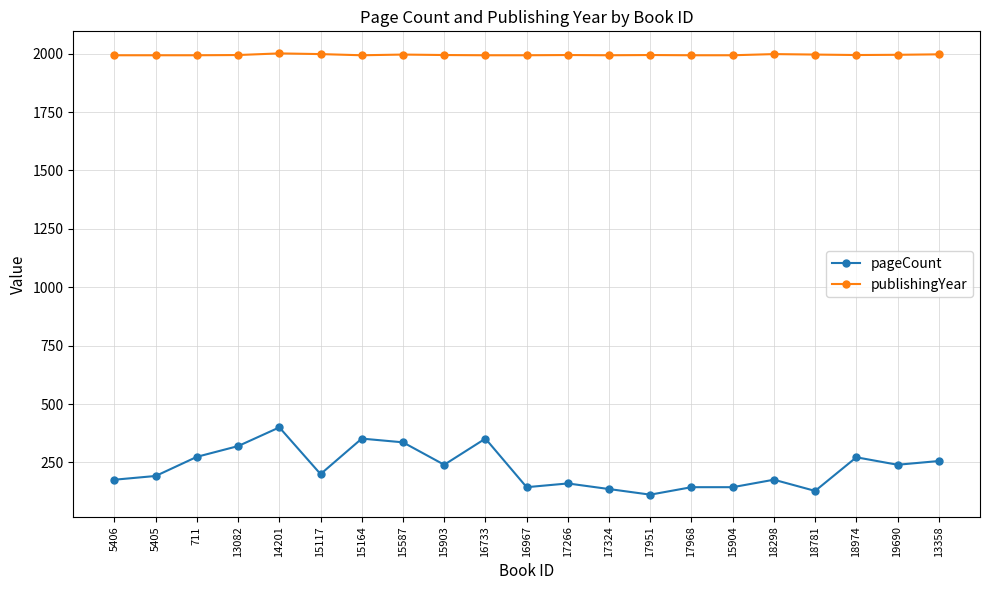

True or false: publishingYear and pageCount cross at least once.

False